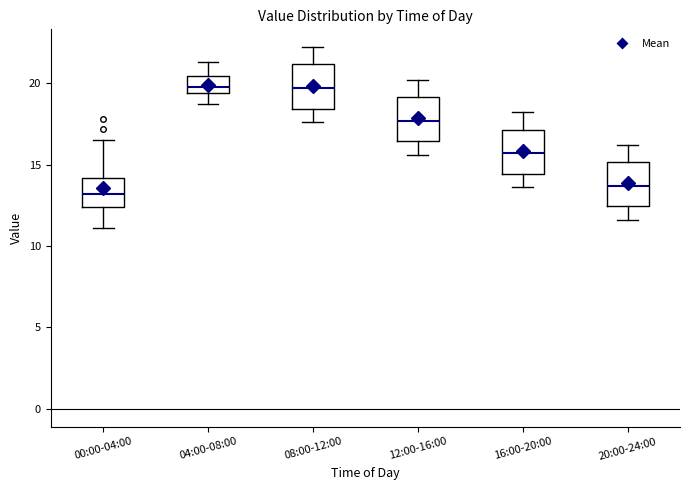

Where does the median line of the box for 16:00-20:00 sit on the y-axis? The values are not printed on the chart, so give them approximately, as read against the axis.

15.5